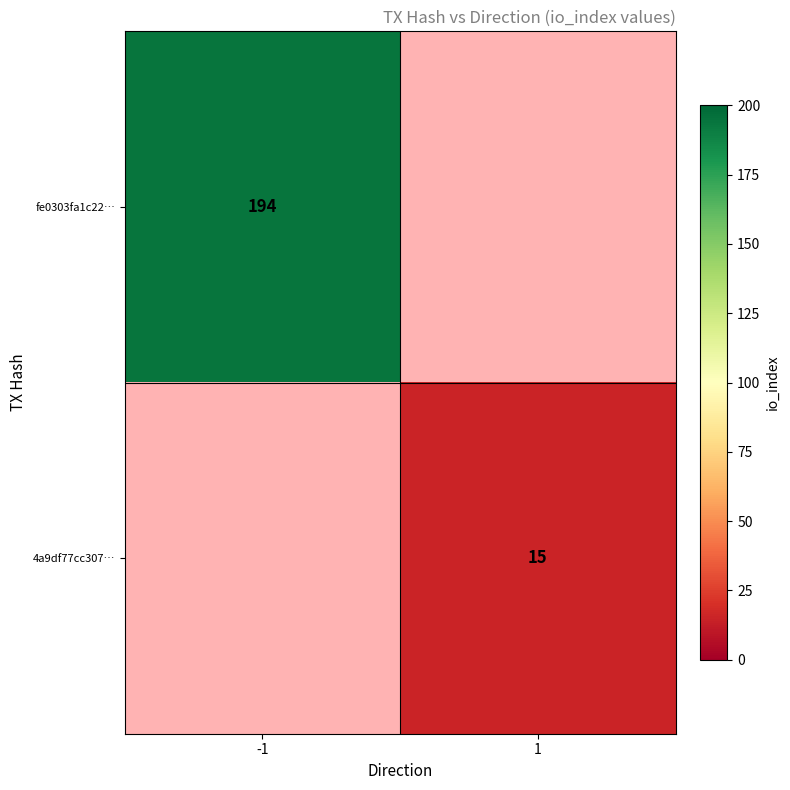

The fe0303fa1c22… series shows 60 at -1. True or false?

False